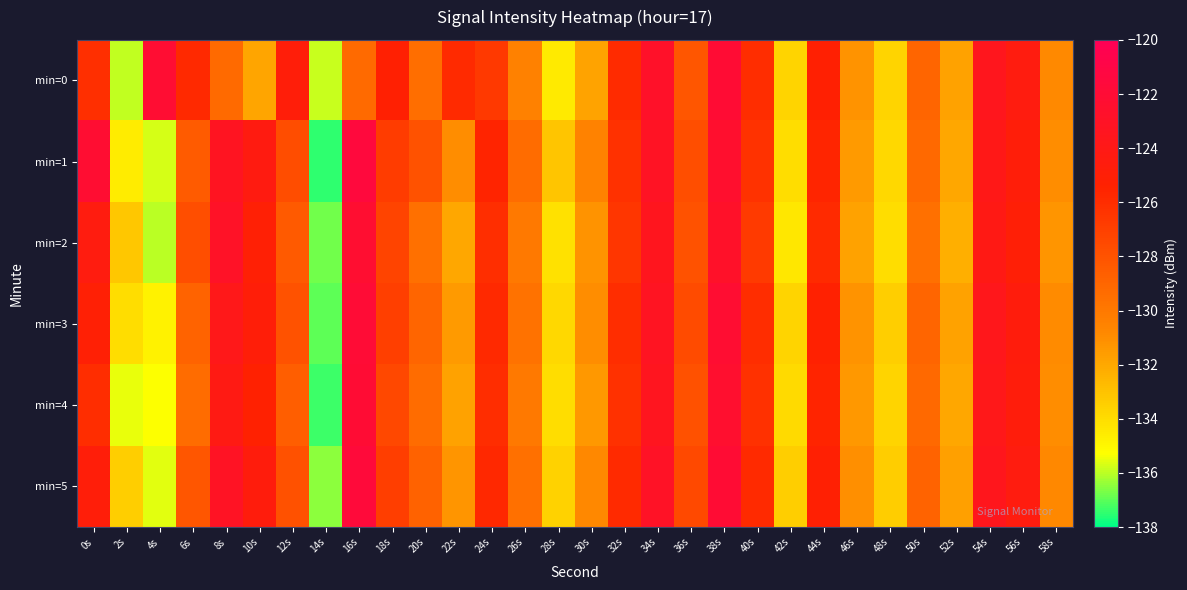

What is the difference between the highest and lowest values at 16s?

7.8